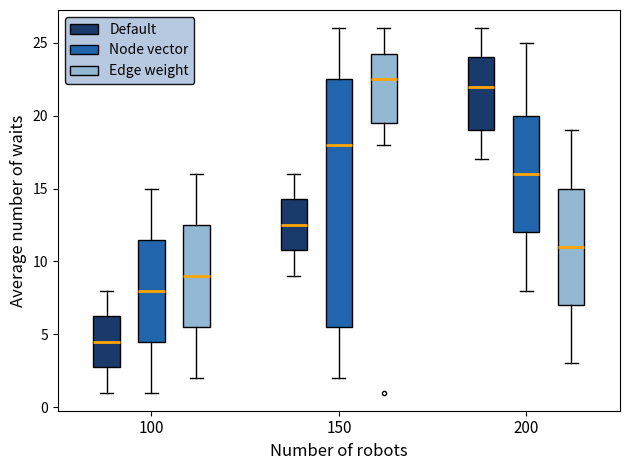

Reading left to right, transcribe this box plot: for each box, give where its median line is, the range the box spans, and where its two whiskers end, as read against the y-axis. The values are not printed on the chart, so give them approximately, as read against the axis.

100 (Default): median 4.5, box 3.0 to 6.5, whiskers 1.0 to 8.0
100 (Node vector): median 8.0, box 4.5 to 11.5, whiskers 1.0 to 15.0
100 (Edge weight): median 9.0, box 5.5 to 12.5, whiskers 2.0 to 16.0
150 (Default): median 12.5, box 11.0 to 14.5, whiskers 9.0 to 16.0
150 (Node vector): median 18.0, box 5.5 to 22.5, whiskers 2.0 to 26.0
150 (Edge weight): median 22.5, box 19.5 to 24.5, whiskers 18.0 to 26.0
200 (Default): median 22.0, box 19.0 to 24.0, whiskers 17.0 to 26.0
200 (Node vector): median 16.0, box 12.0 to 20.0, whiskers 8.0 to 25.0
200 (Edge weight): median 11.0, box 7.0 to 15.0, whiskers 3.0 to 19.0